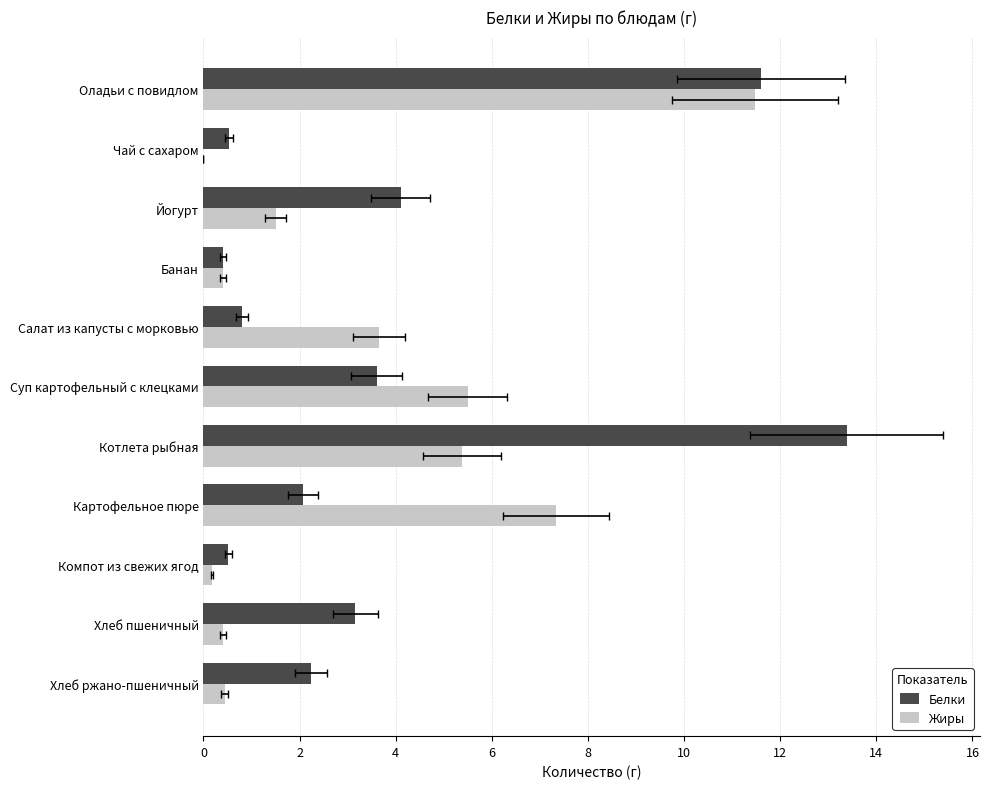

What is the value of the Белки bar at the 9th from the left?

0.5